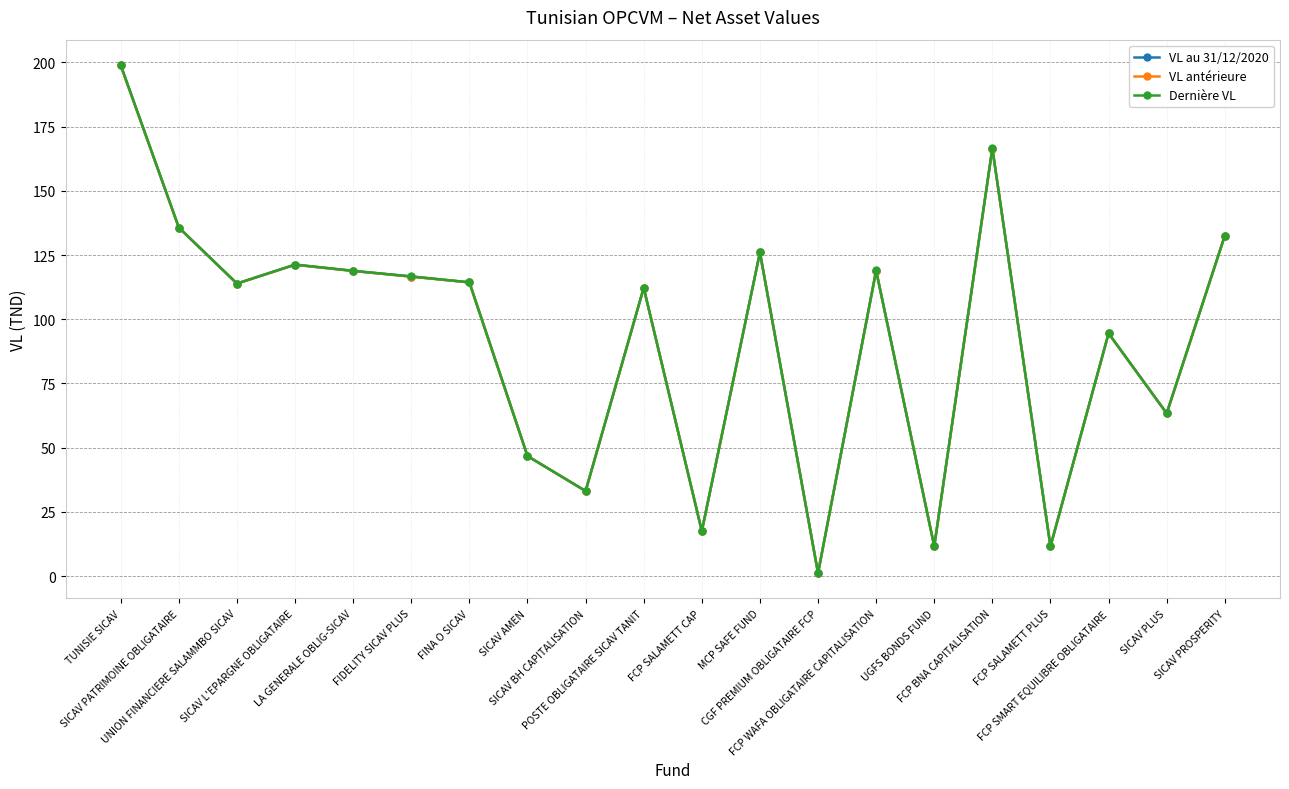

At which label does VL antérieure reach its minimum?

CGF PREMIUM OBLIGATAIRE FCP